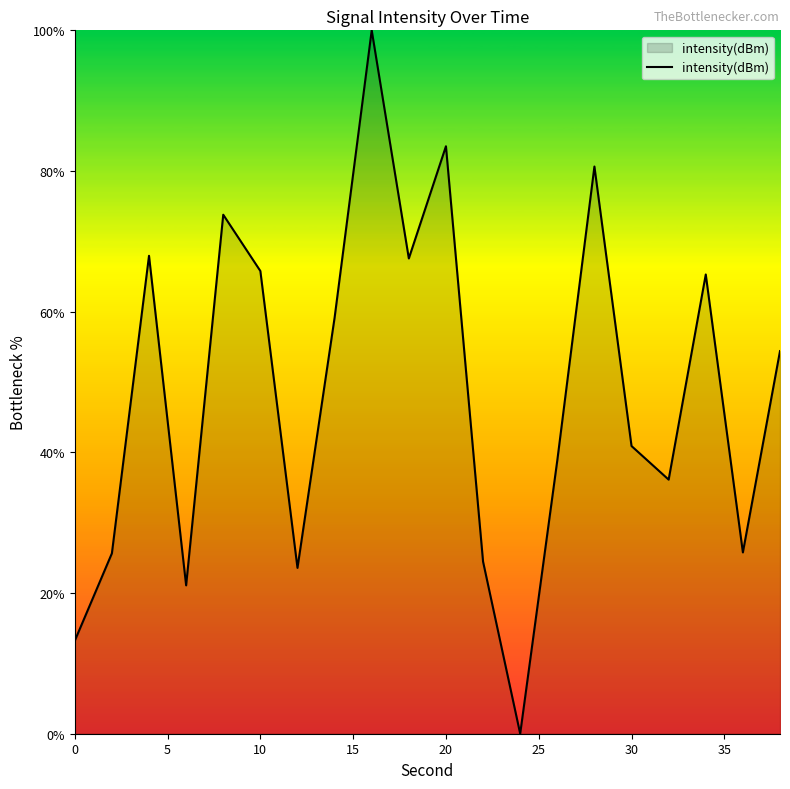

What is the greatest value displayed?

100.0